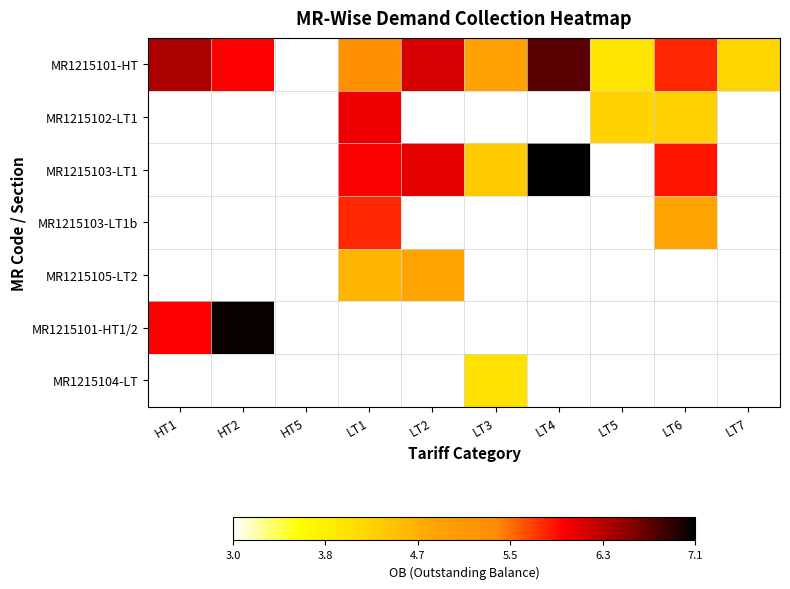

Count the number of data series in this chart.

7